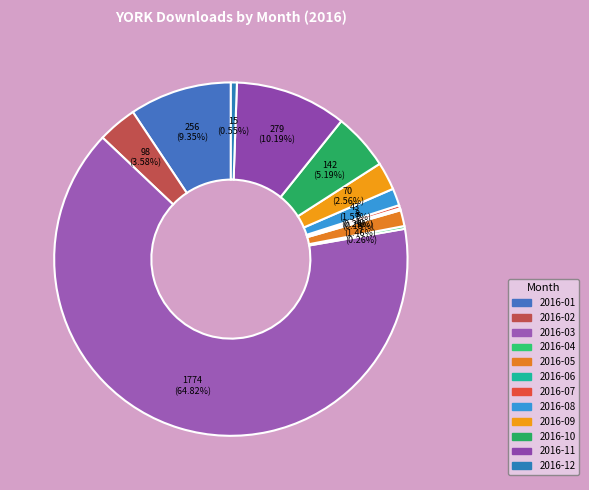

How many segments does this pie chart have?

12